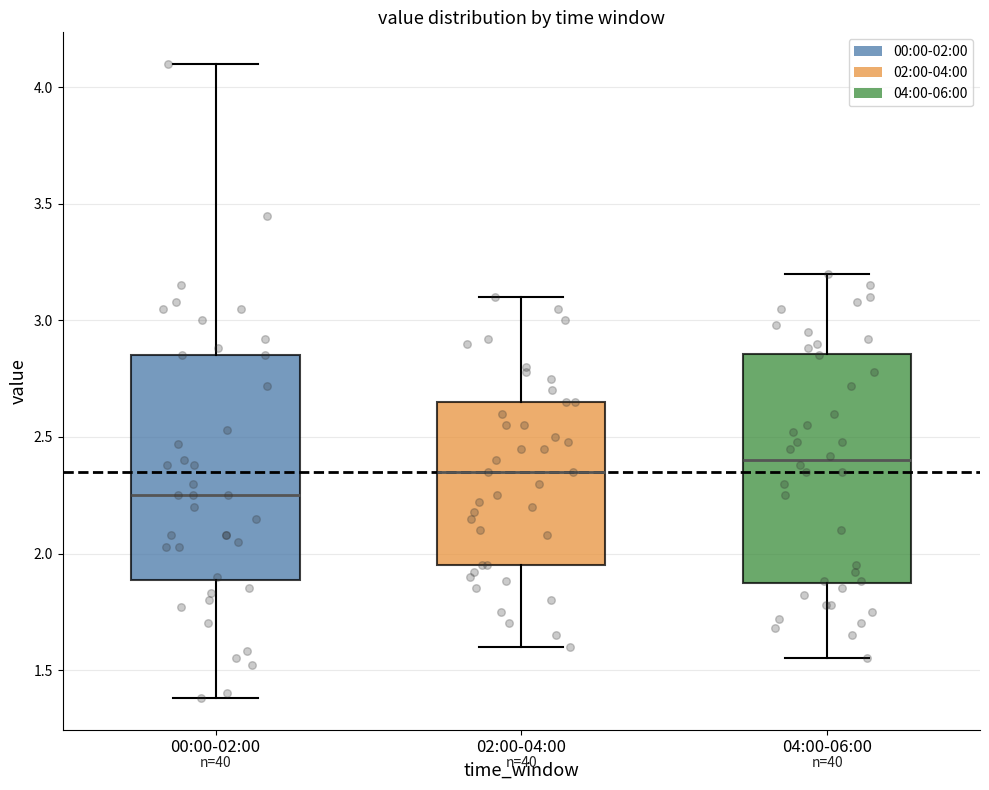

Reading left to right, read every box against the y-axis: the position of its median line, the range the box covers, and the ends of its whiskers. The values are not printed on the chart, so give them approximately, as read against the axis.

00:00-02:00: median 2.25, box 1.90 to 2.85, whiskers 1.40 to 4.10
02:00-04:00: median 2.35, box 1.95 to 2.65, whiskers 1.60 to 3.10
04:00-06:00: median 2.40, box 1.85 to 2.85, whiskers 1.55 to 3.20